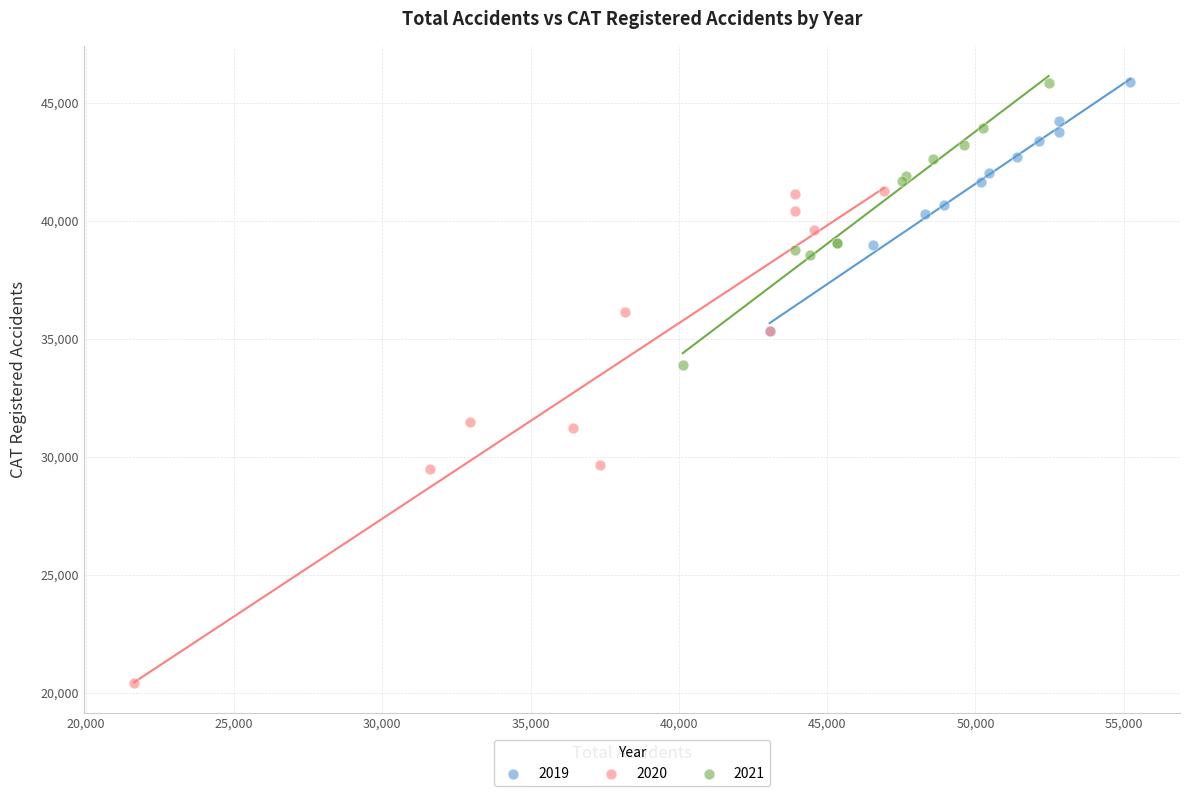

What are all the series names shown in the legend?

2019, 2020, 2021